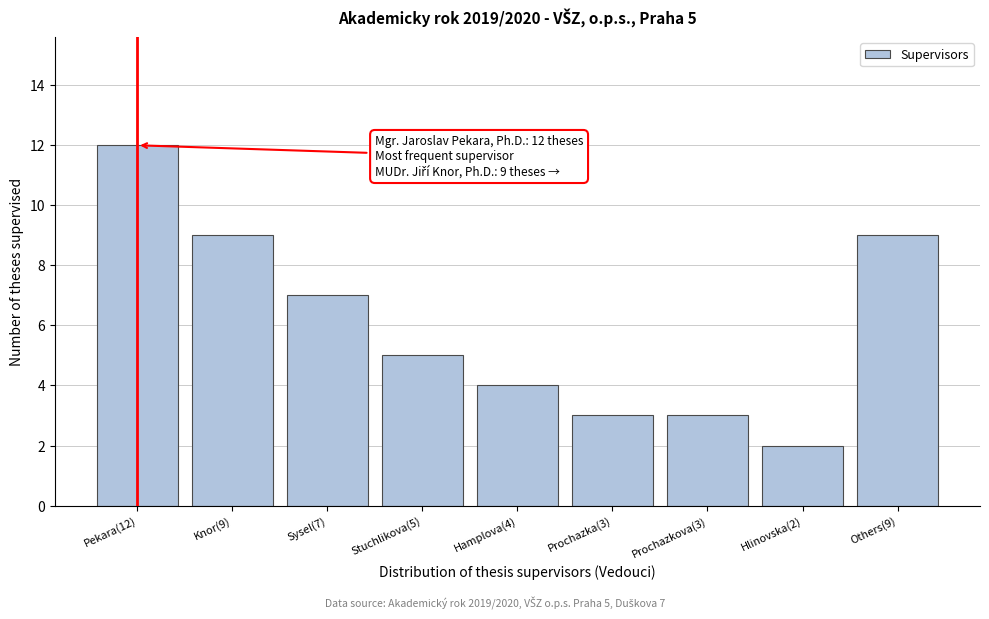

Reading left to right, extract all data points from this chart.

Pekara(12)=12	Knor(9)=9	Sysel(7)=7	Stuchlikova(5)=5	Hamplova(4)=4	Prochazka(3)=3	Prochazkova(3)=3	Hlinovska(2)=2	Others(9)=9